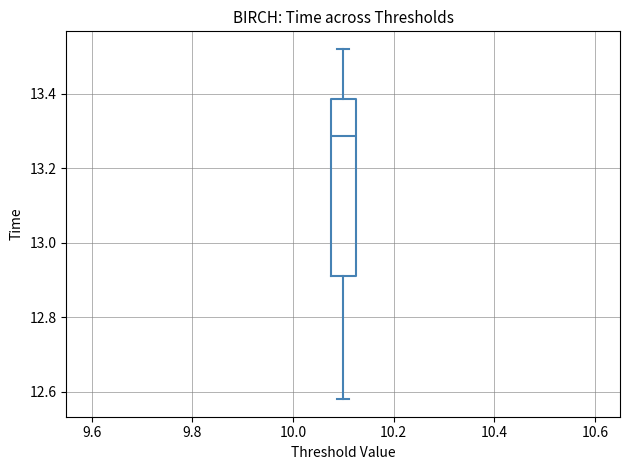

Read this box plot against the y-axis: the position of the median line, the range covered by the box, and the ends of both whiskers. The values are not printed on the chart, so give them approximately, as read against the axis.

median 13.28, box 12.92 to 13.38, whiskers 12.58 to 13.52